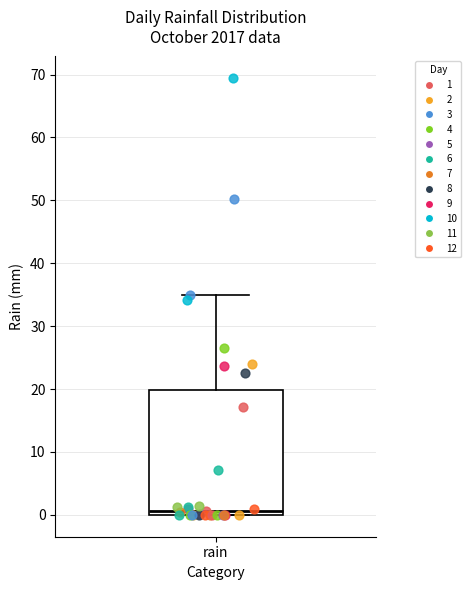

Where does the median line of the box for rain sit on the y-axis? The values are not printed on the chart, so give them approximately, as read against the axis.

1